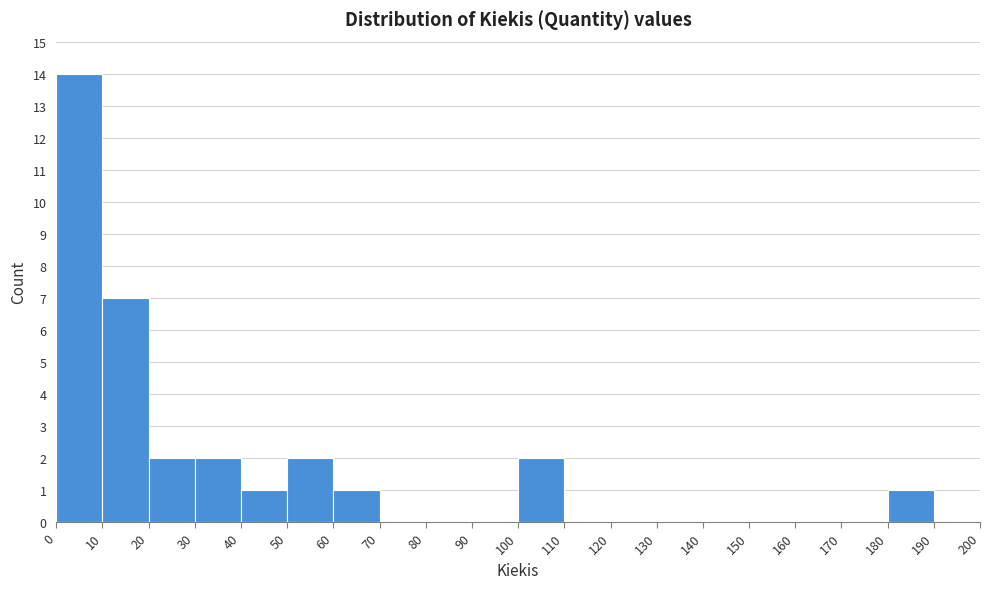

Reading left to right, list every bar in this chart as the range it spans on the x-axis followed by its height. The values are not printed on the chart, so give them approximately, as read against the axis.

0 to 10: 14
10 to 20: 7
20 to 30: 2
30 to 40: 2
40 to 50: 1
50 to 60: 2
60 to 70: 1
70 to 80: 0
80 to 90: 0
90 to 100: 0
100 to 110: 2
110 to 120: 0
120 to 130: 0
130 to 140: 0
140 to 150: 0
150 to 160: 0
160 to 170: 0
170 to 180: 0
180 to 190: 1
190 to 200: 0